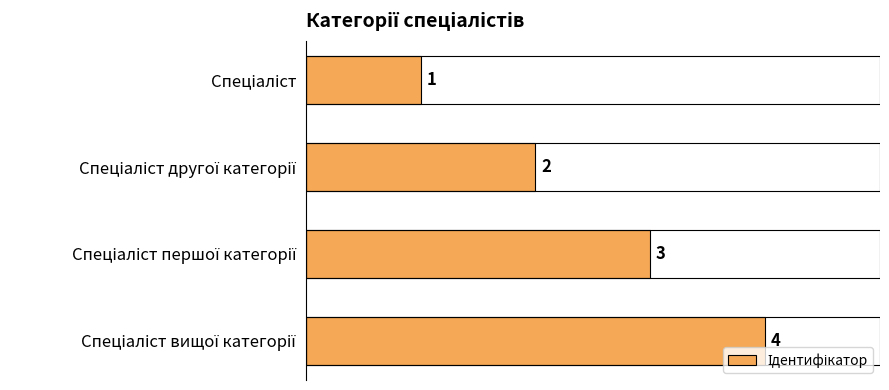

Count the values in the range 2 to 4.

3